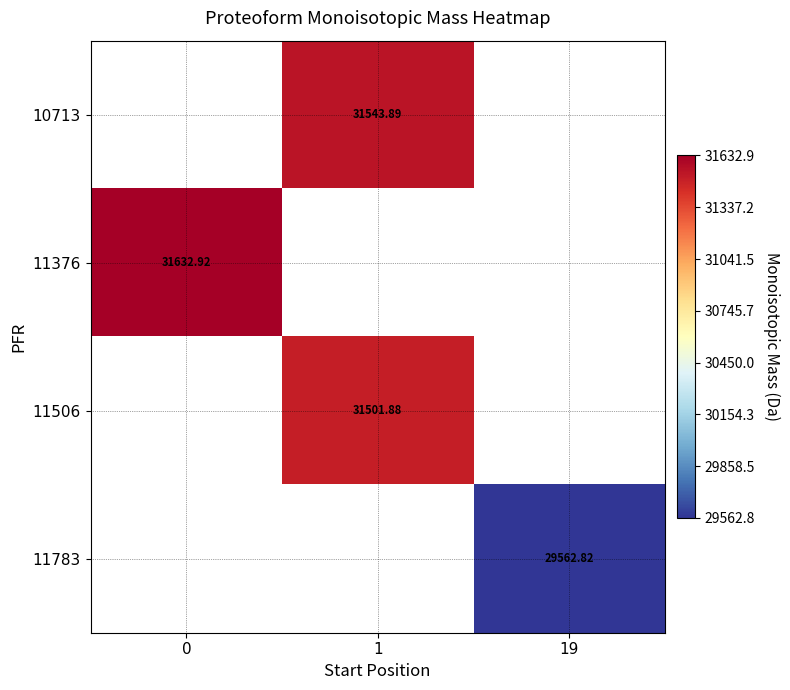

Rank the categories by 11376 value from lowest to highest.

0, 1, 19